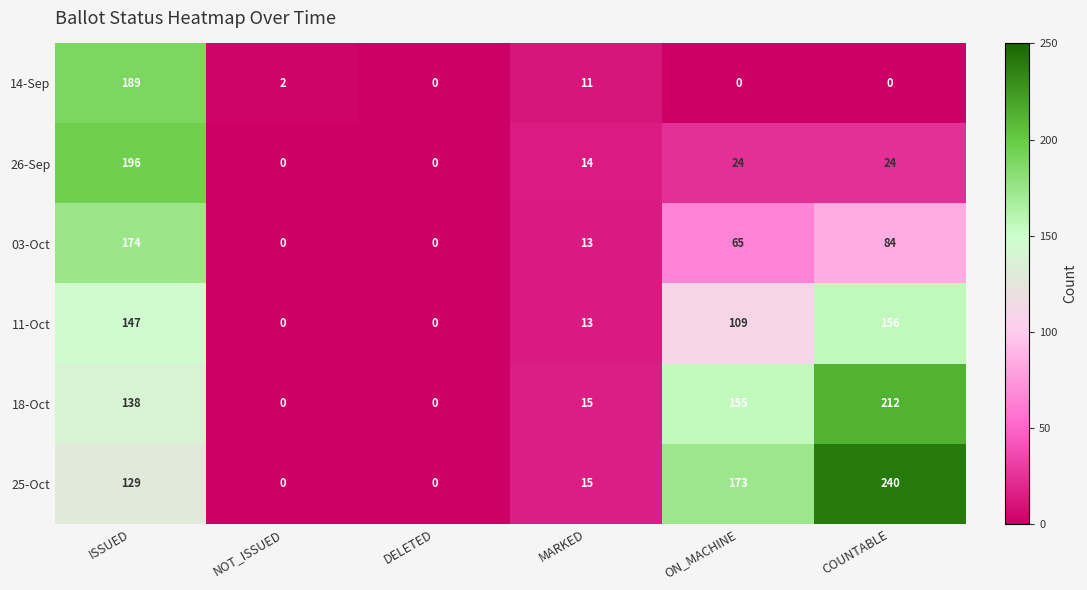

How many data points does each series have?

6